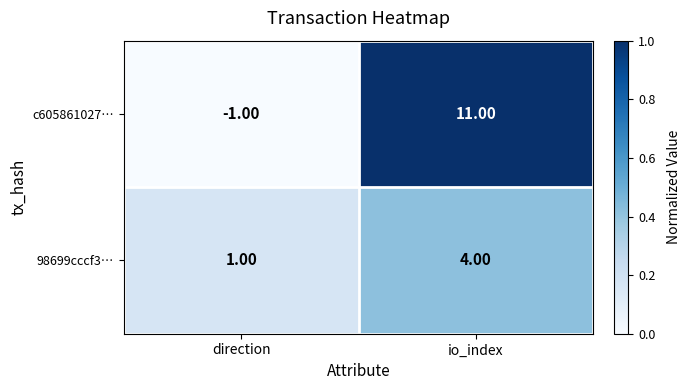

Which series has the largest range (max minus min)?

c605861027…